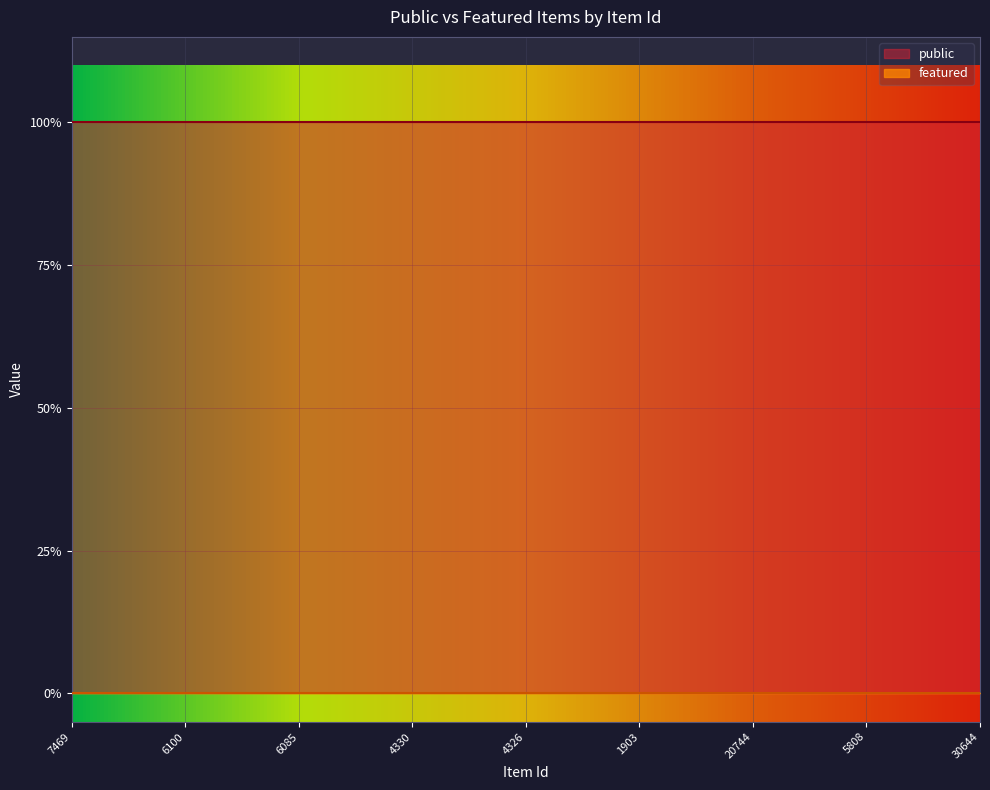

True or false: public has more than 2 interior local peaks.

False